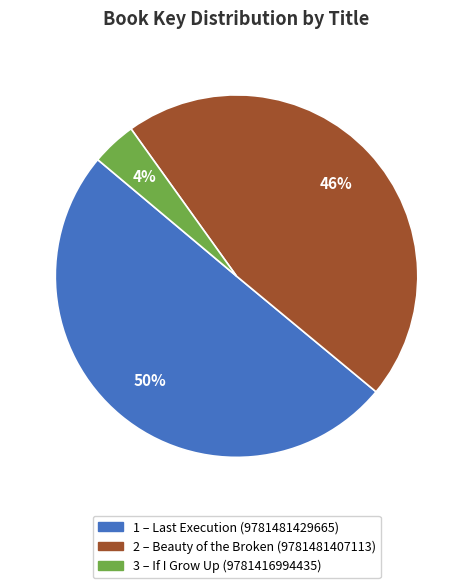

To the nearest percent, what is the average slice percentage?

33%